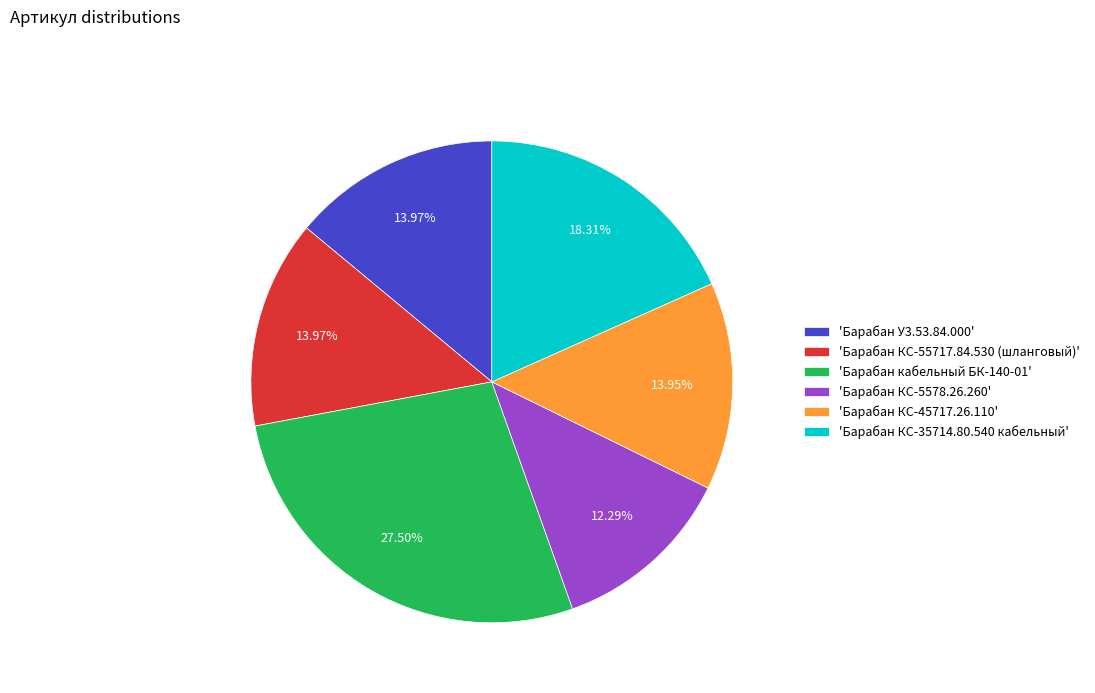

Approximately how many times larger is the value at 'Барабан КС-55717.84.530 (шланговый)' compared to 'Барабан КС-5578.26.260'?

1.1